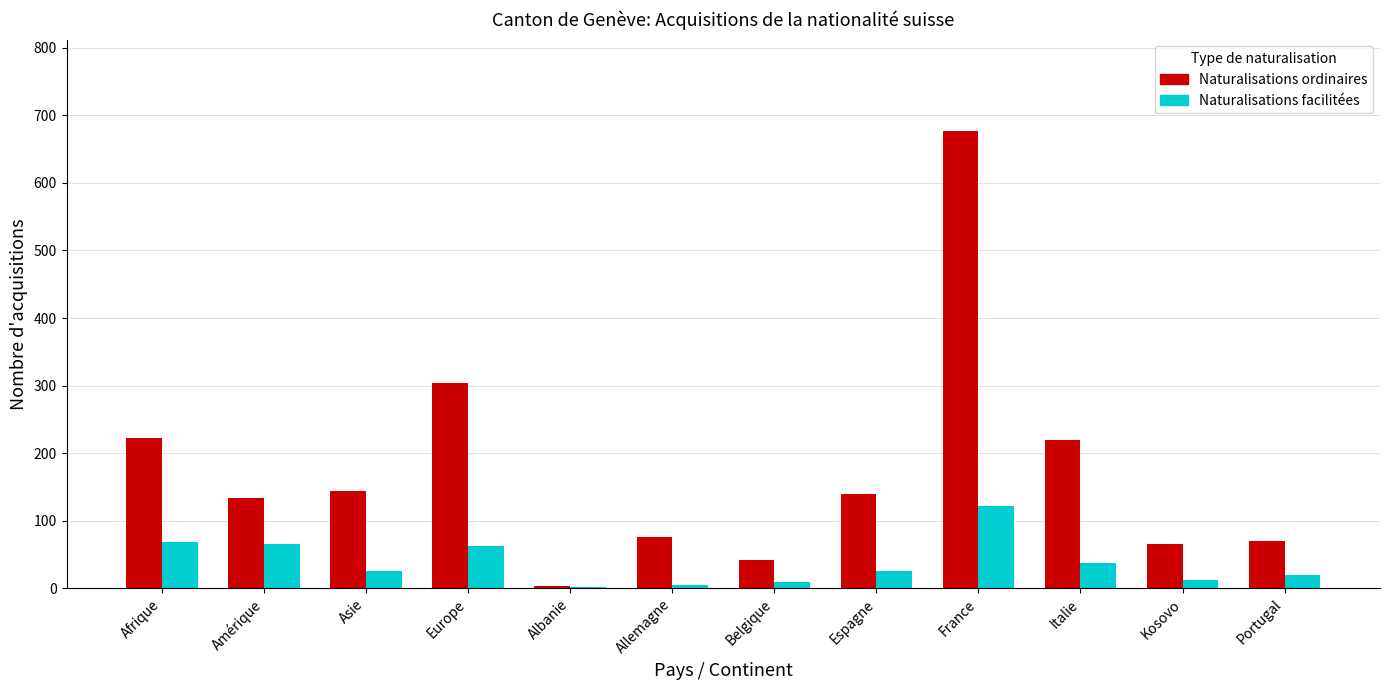

Is it true that Naturalisations facilitées equals 65 at Amérique?

True